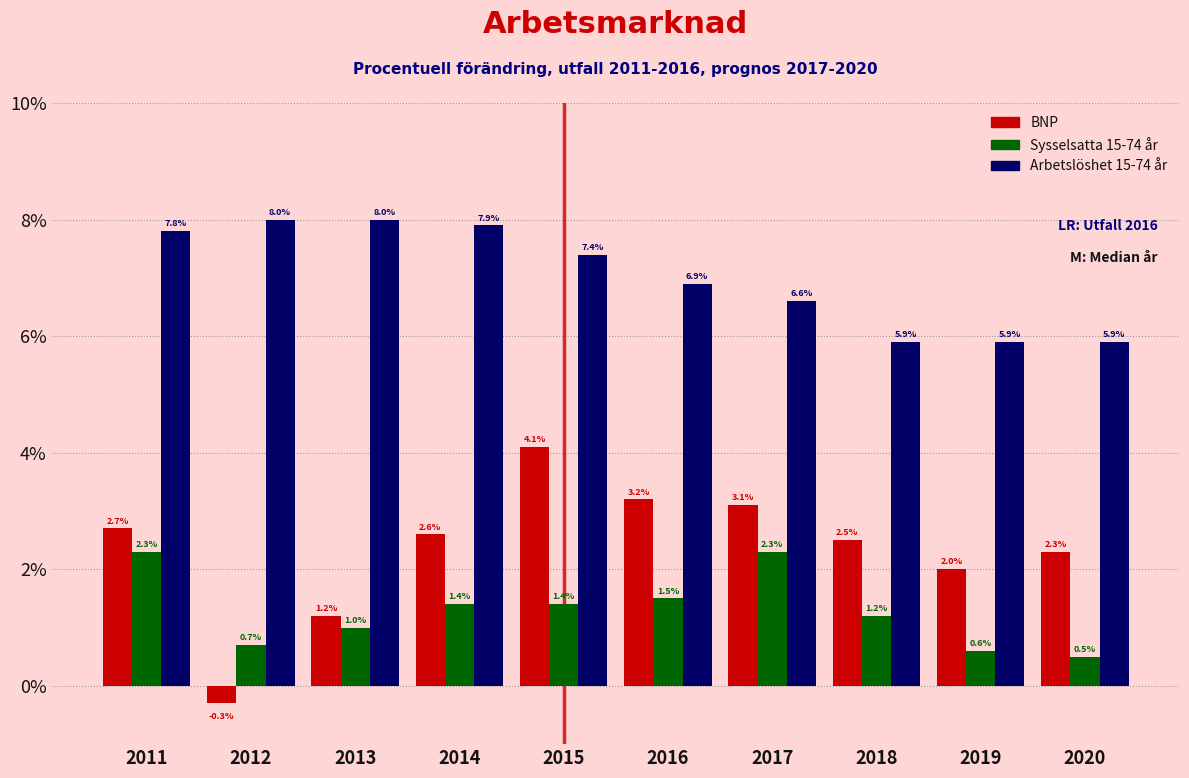

What is the spread (max minus min) of values at 2011?

5.5